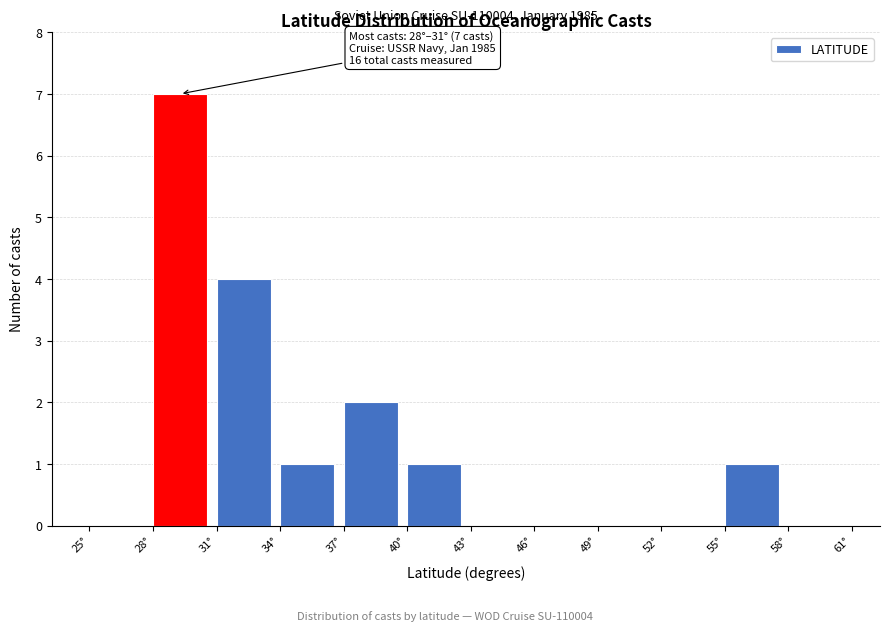

Over which range of the x-axis is the bar tallest?

28 to 31